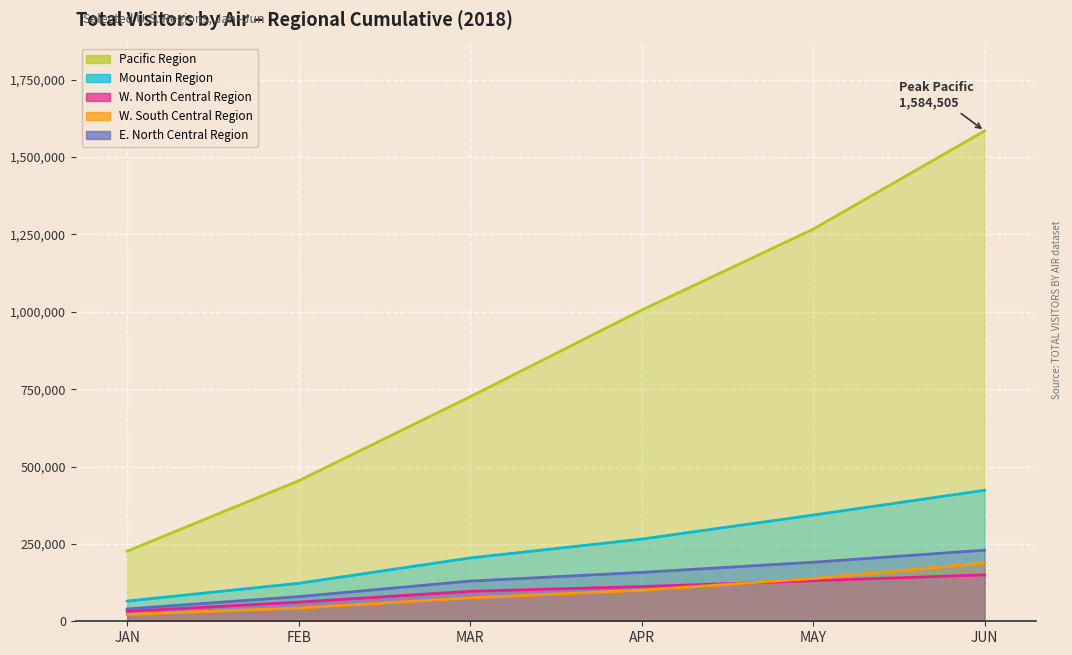

Which series has the largest total across all categories?

Pacific Region